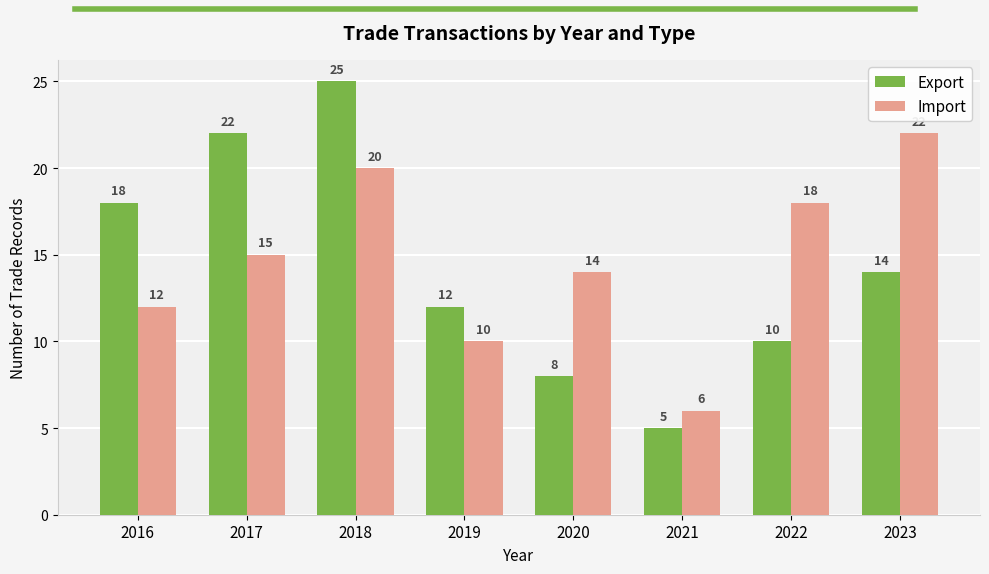

How many values in the Export series are below 14?

4